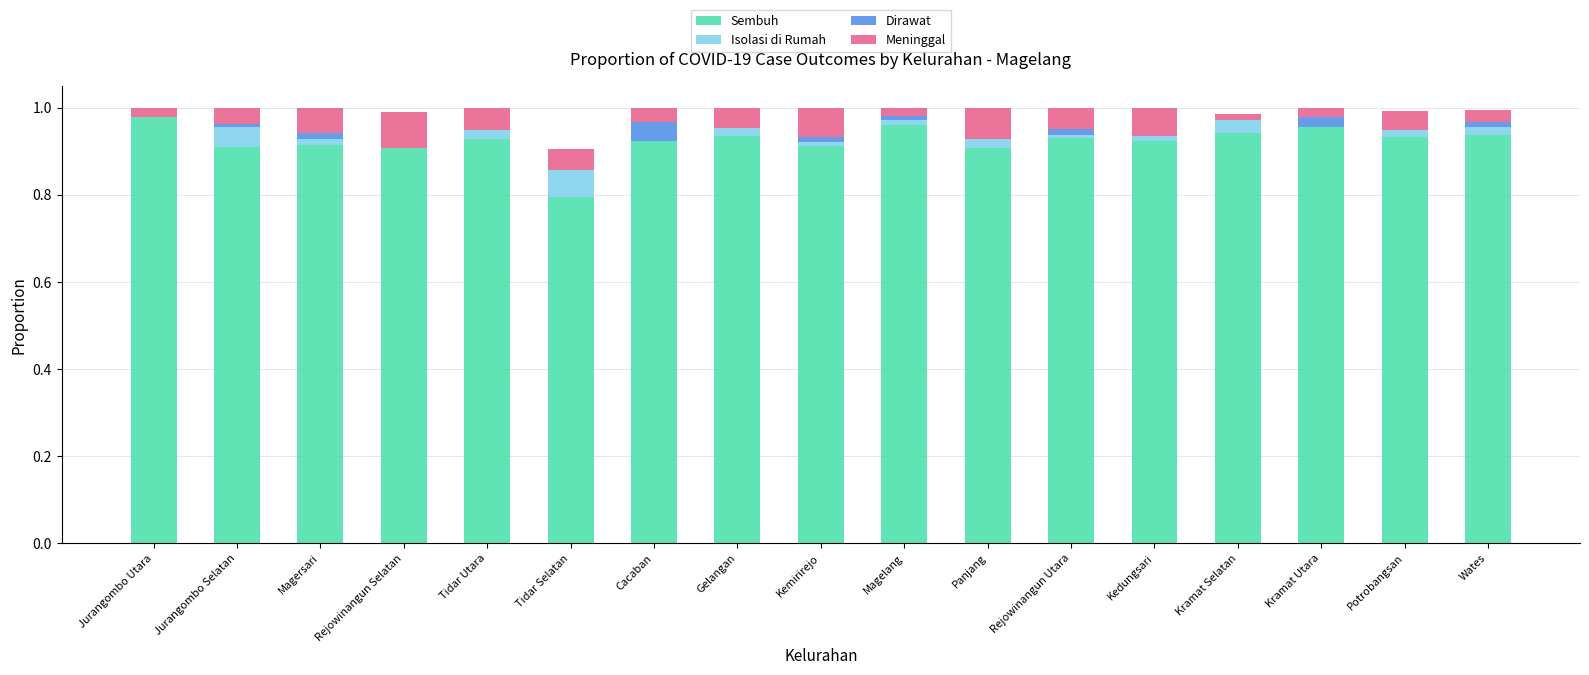

How many series are shown in this chart?

4